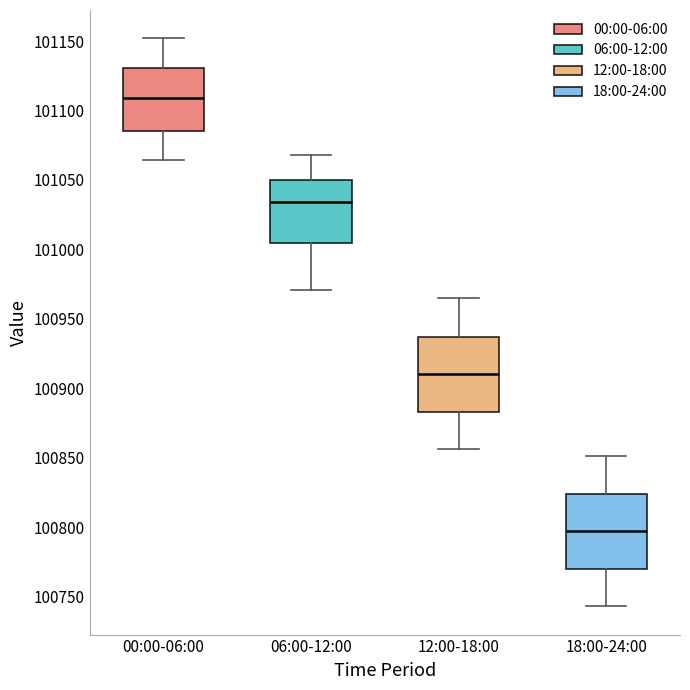

Reading left to right, read every box against the y-axis: the position of its median line, the range the box covers, and the ends of its whiskers. The values are not printed on the chart, so give them approximately, as read against the axis.

00:00-06:00: median 101110, box 101085 to 101130, whiskers 101065 to 101150
06:00-12:00: median 101035, box 101005 to 101050, whiskers 100970 to 101070
12:00-18:00: median 100910, box 100885 to 100935, whiskers 100855 to 100965
18:00-24:00: median 100795, box 100770 to 100825, whiskers 100745 to 100850